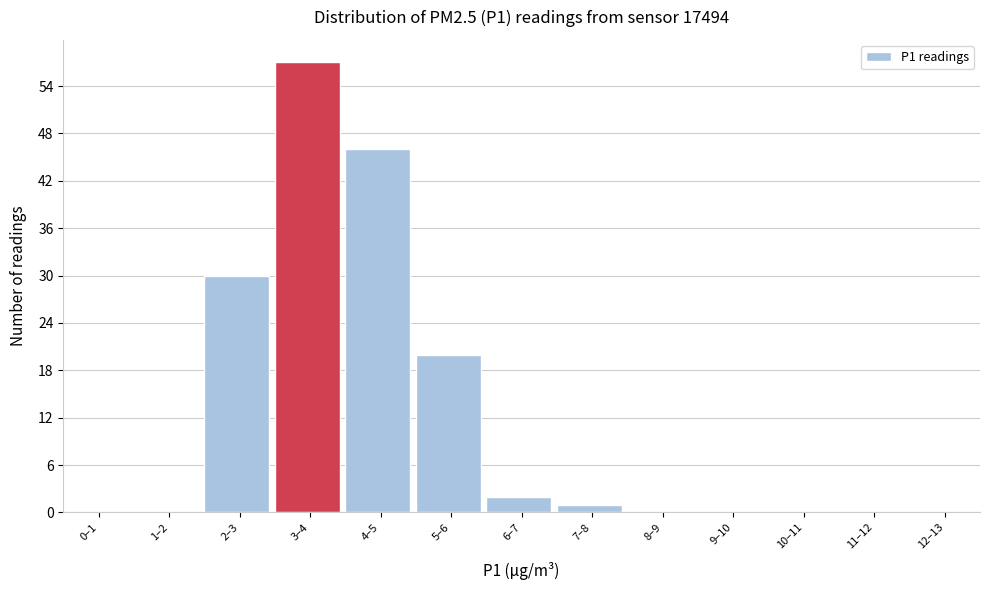

Reading left to right, transcribe all the data shown in this chart.

0–1=0	1–2=0	2–3=30	3–4=57	4–5=46	5–6=20	6–7=2	7–8=1	8–9=0	9–10=0	10–11=0	11–12=0	12–13=0